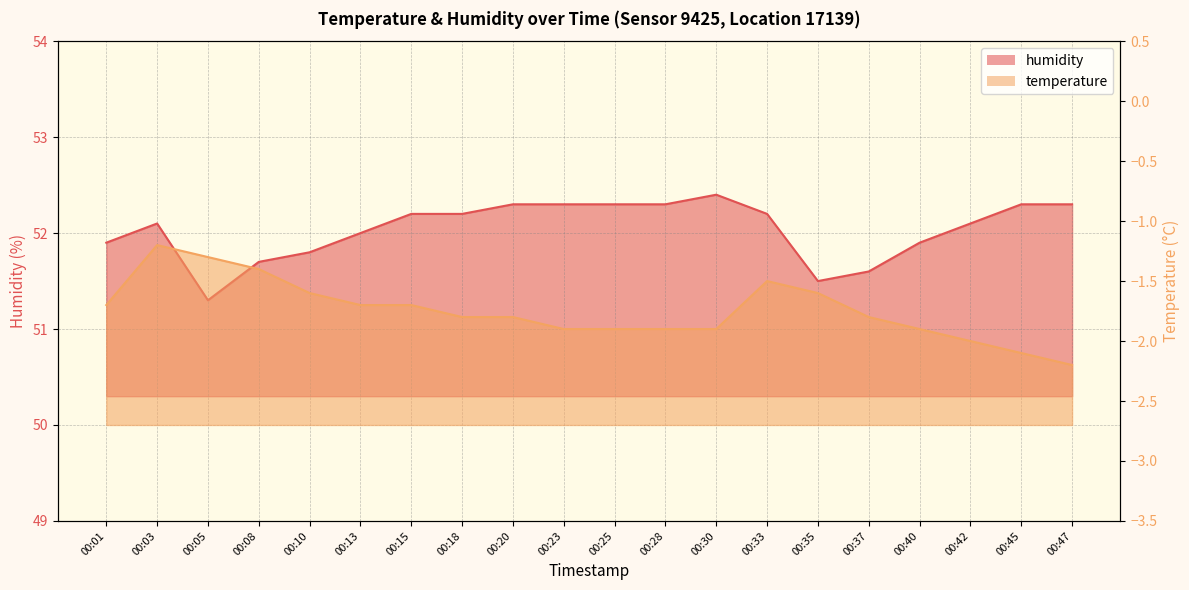

What is the difference between the maximum and minimum values in the temperature series?

1.0